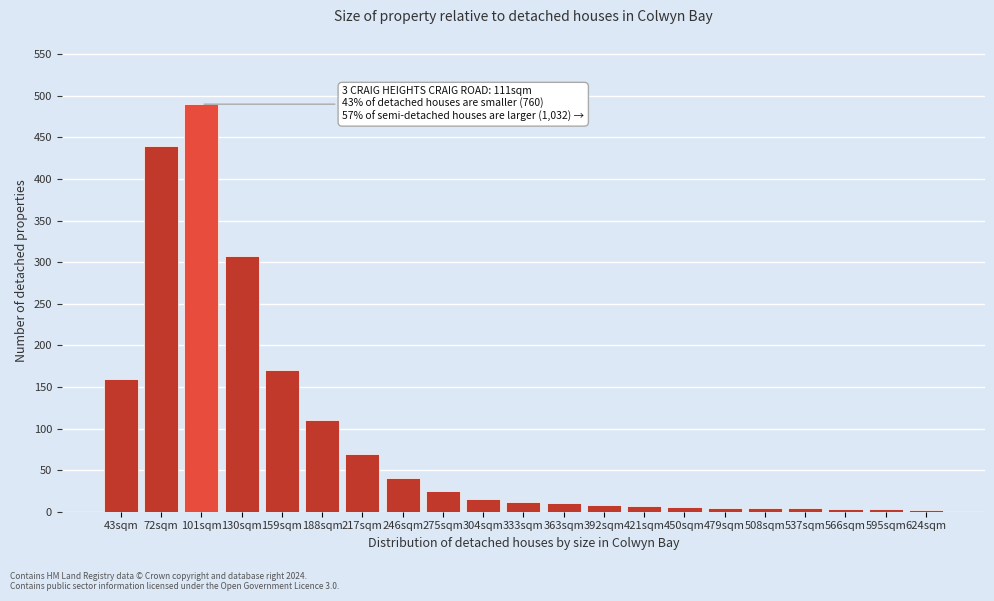

What is the label of the 20th bar from the right?

72sqm